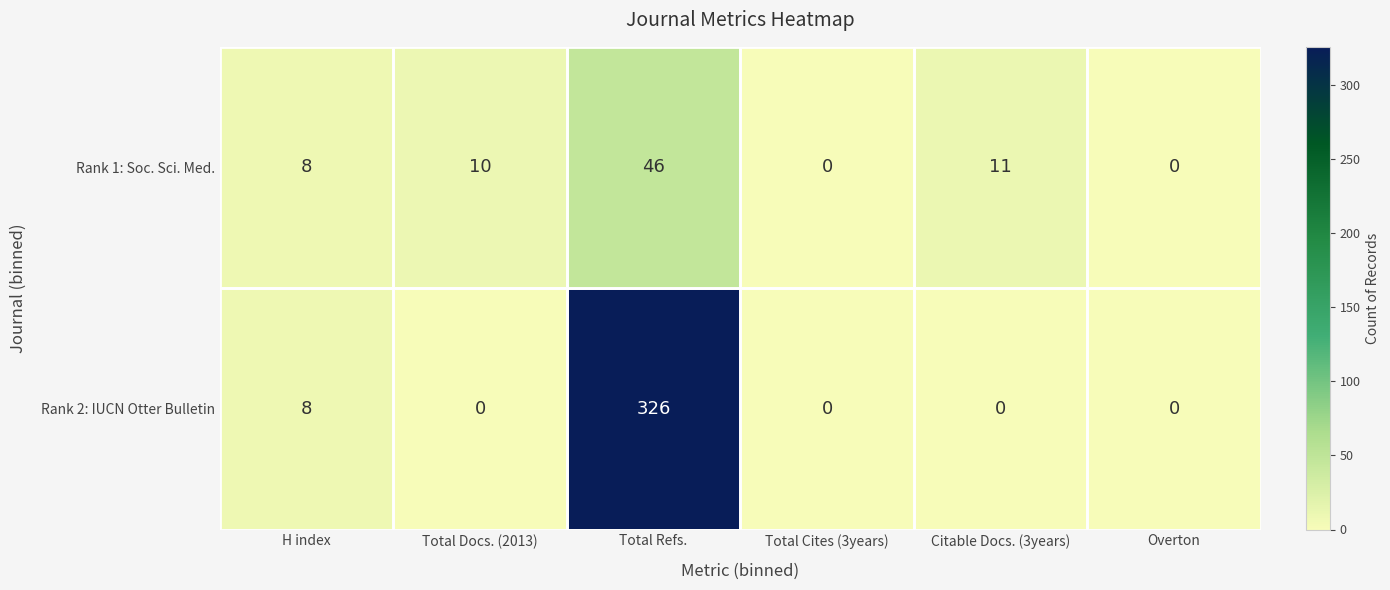

Rank the series at Total Docs. (2013) from lowest to highest value.

Rank 2: IUCN Otter Bulletin, Rank 1: Soc. Sci. Med.